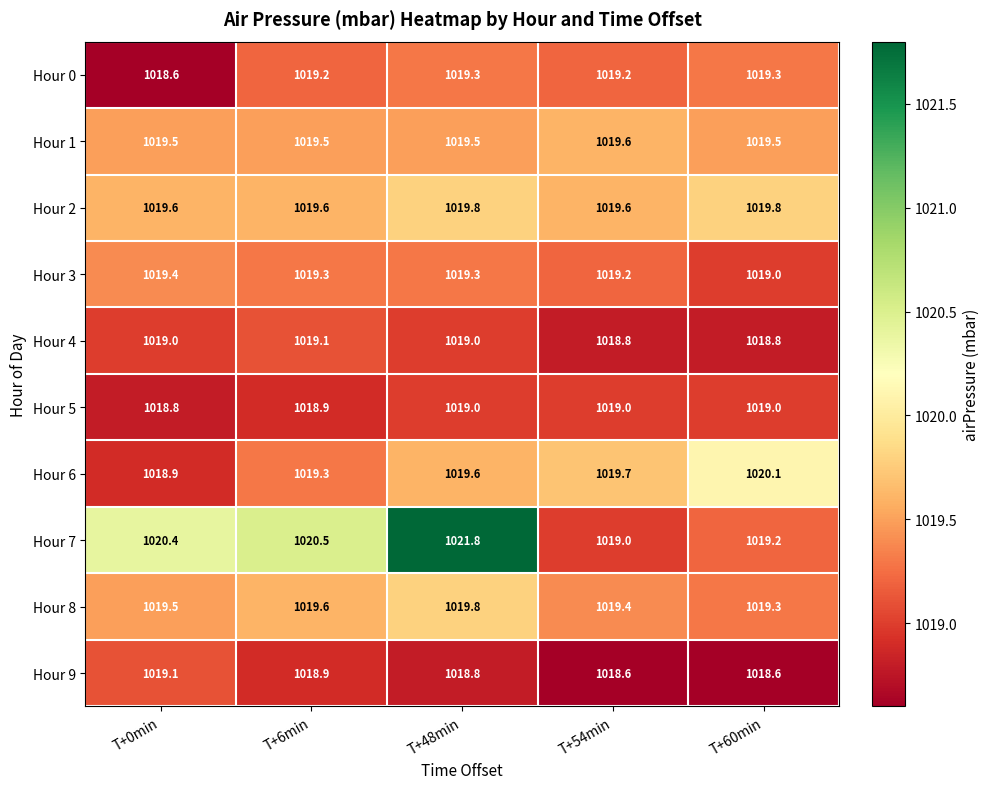

Is it true that Hour 7 equals 1020.5 at T+6min?

True